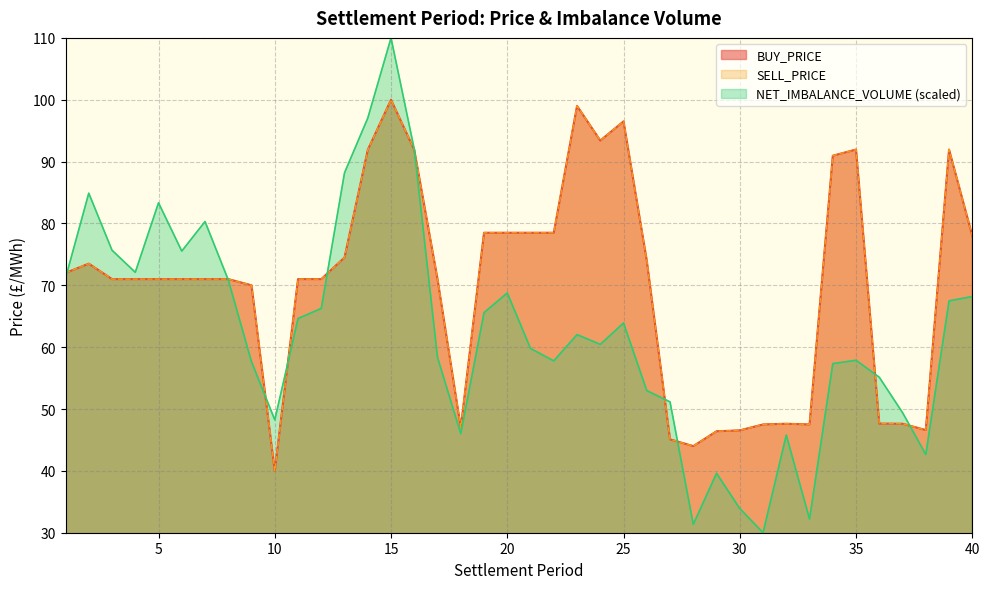

What is the lowest value of the BUY_PRICE series?

40.0